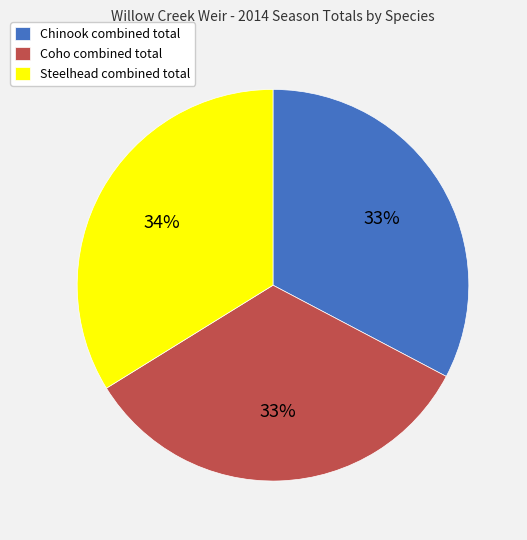

To the nearest percent, what percentage of the pie is Coho?

33%